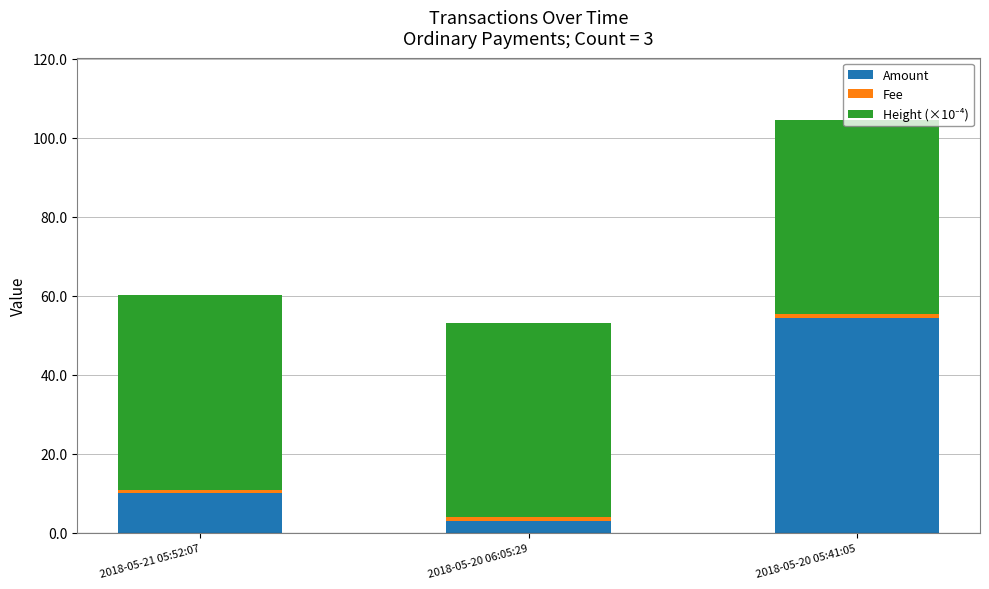

What is the difference between the maximum and minimum values in the Amount series?

51.4